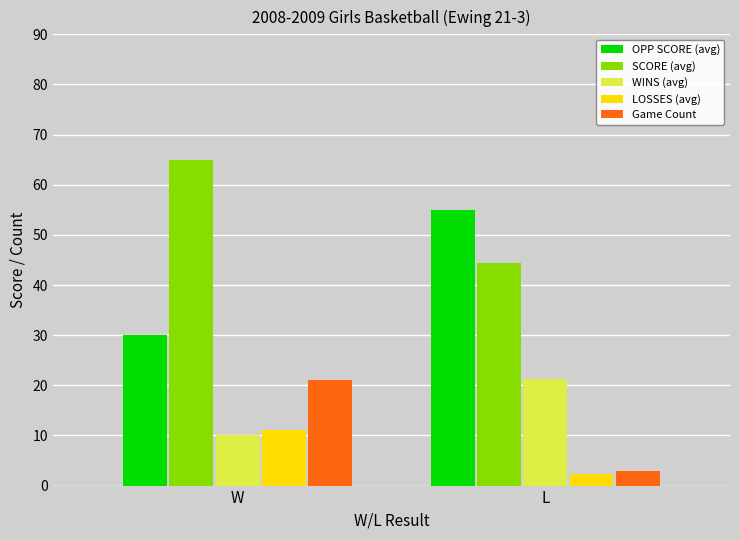

What is the total value across all series at W?

137.0